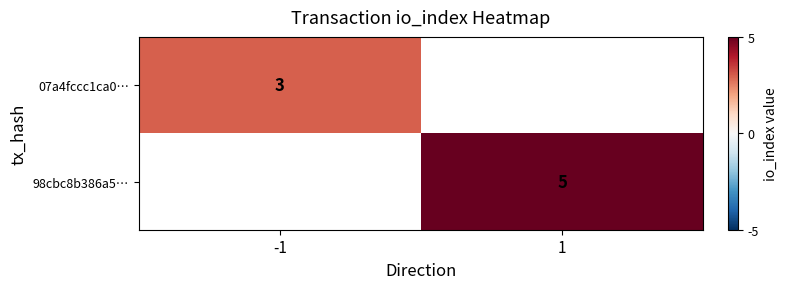

The 07a4fccc1ca0… series shows 3 at -1. True or false?

True